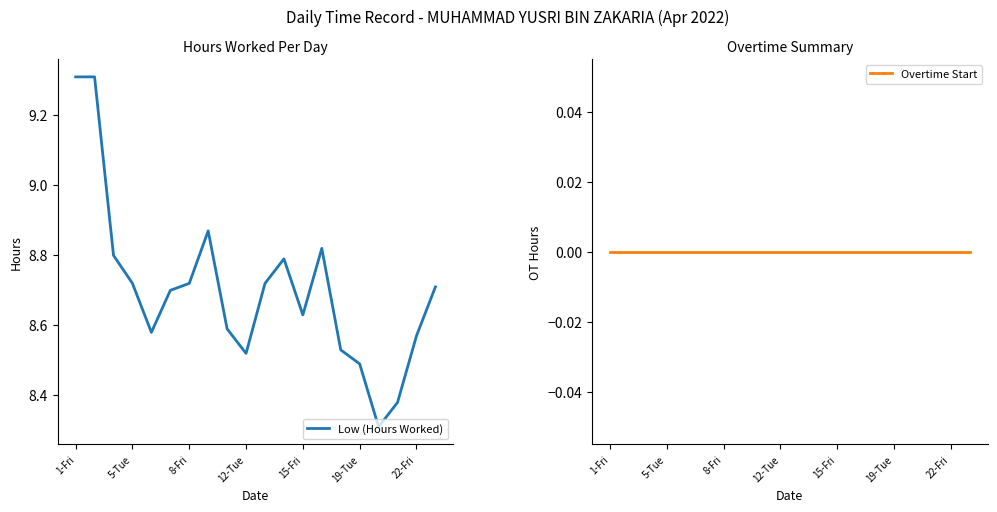

What is the label of the 20th point from the right?

1-Fri